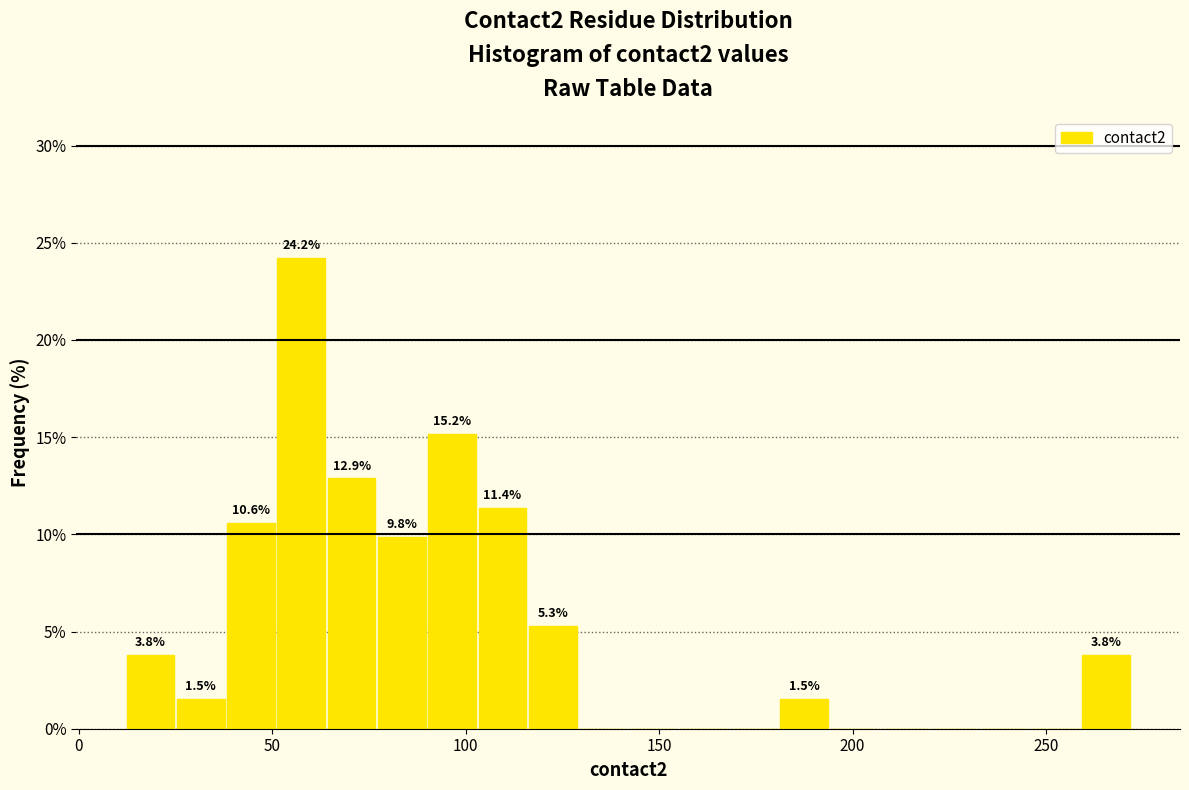

Around what value on the x-axis is the tallest bar? Give the approximate position of its centre, as read against the axis.

60